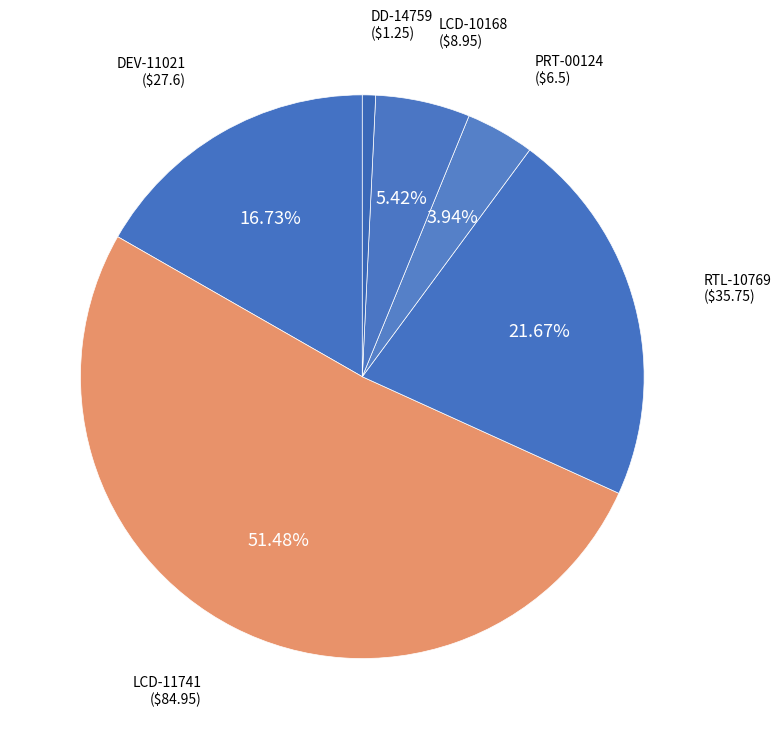

Which category has the biggest portion of the pie?

LCD-11741